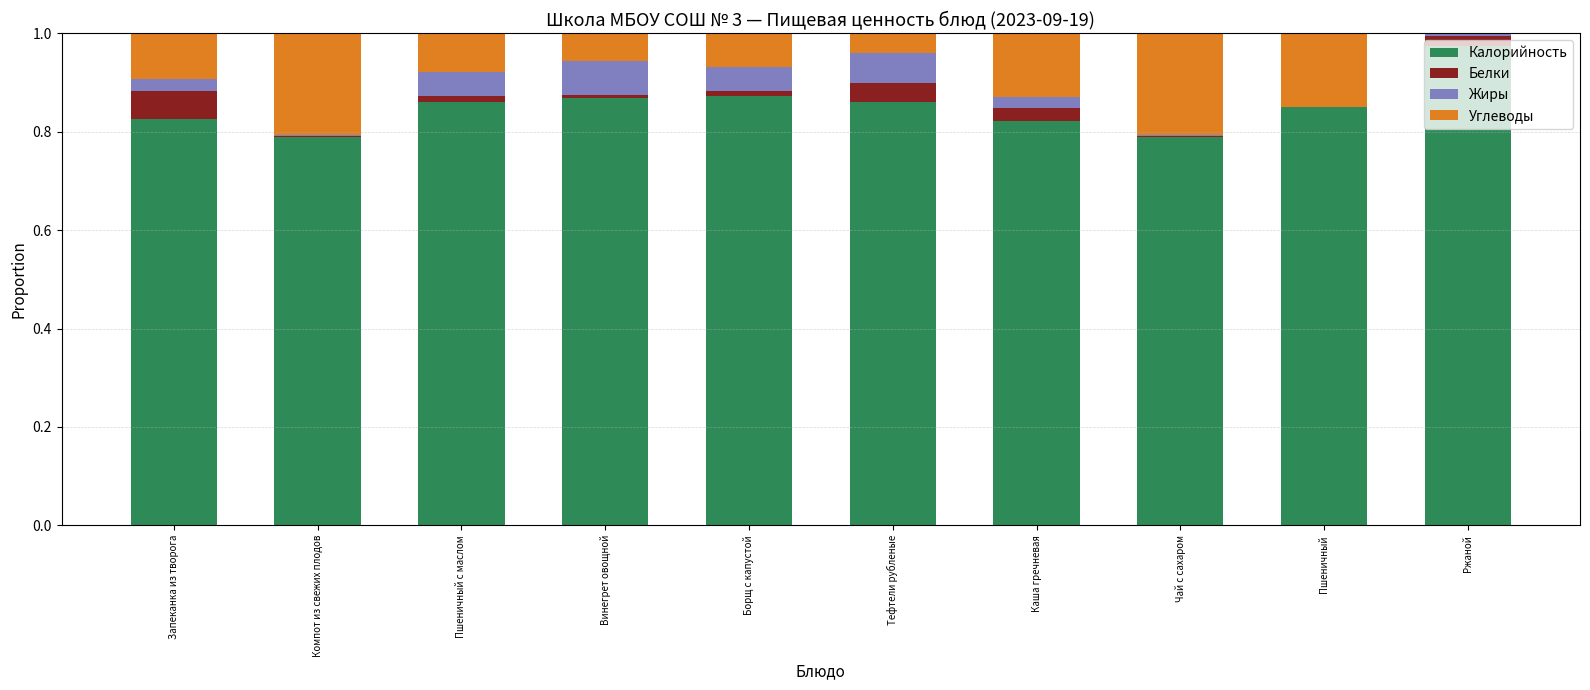

Which category has the highest value in the Калорийность series?

Ржаной